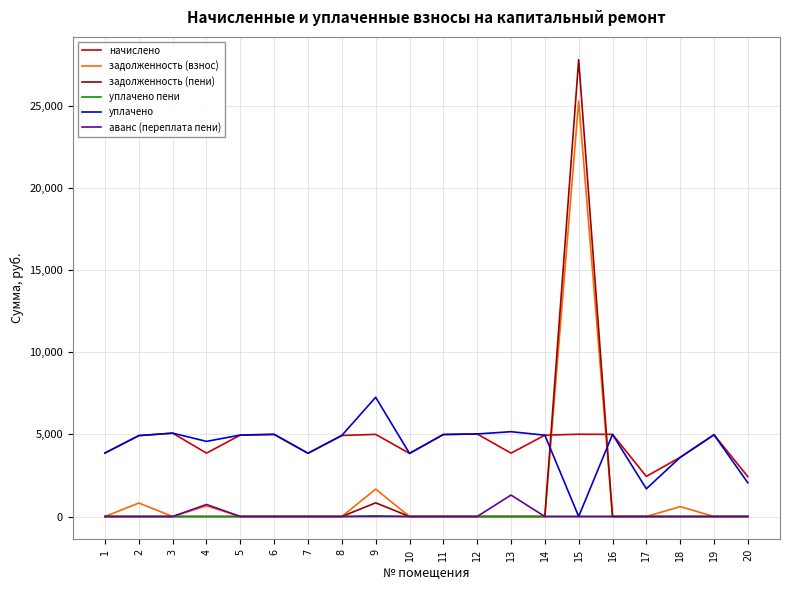

Is it true that аванс (переплата пени) equals 0.0 at 5?

True